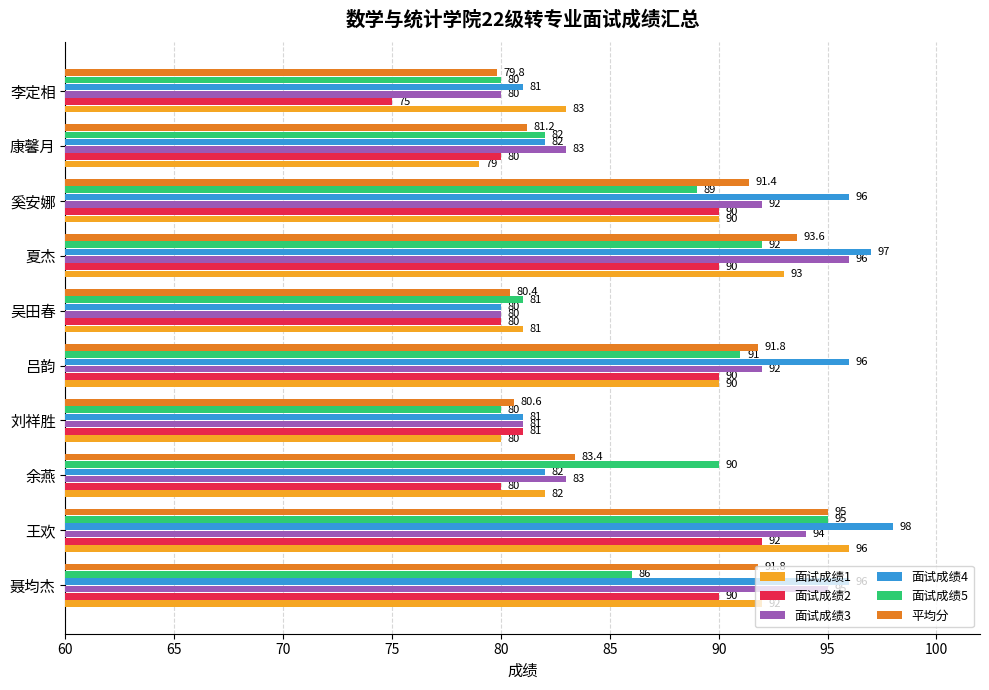

Is the value of 面试成绩5 at 聂均杰 greater than the value of 面试成绩2 at 李定相?

Yes